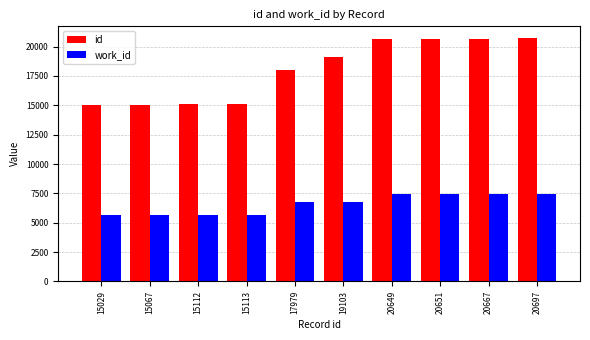

What is the maximum value for work_id?

7439